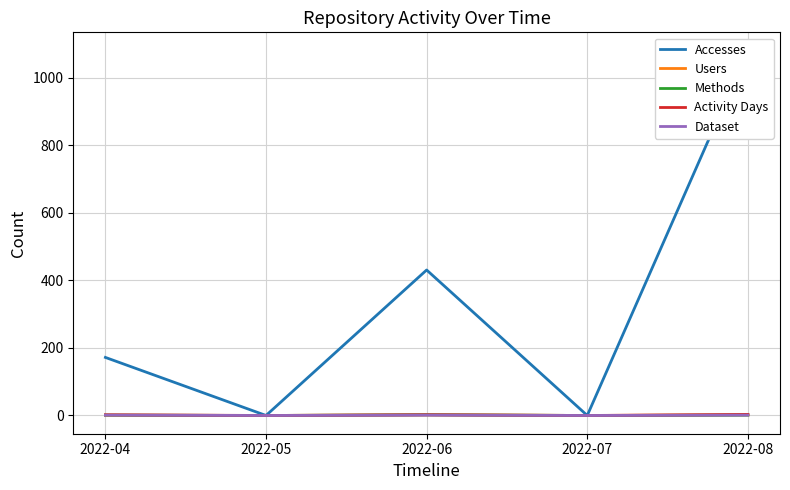

Which series has the largest total across all categories?

Accesses